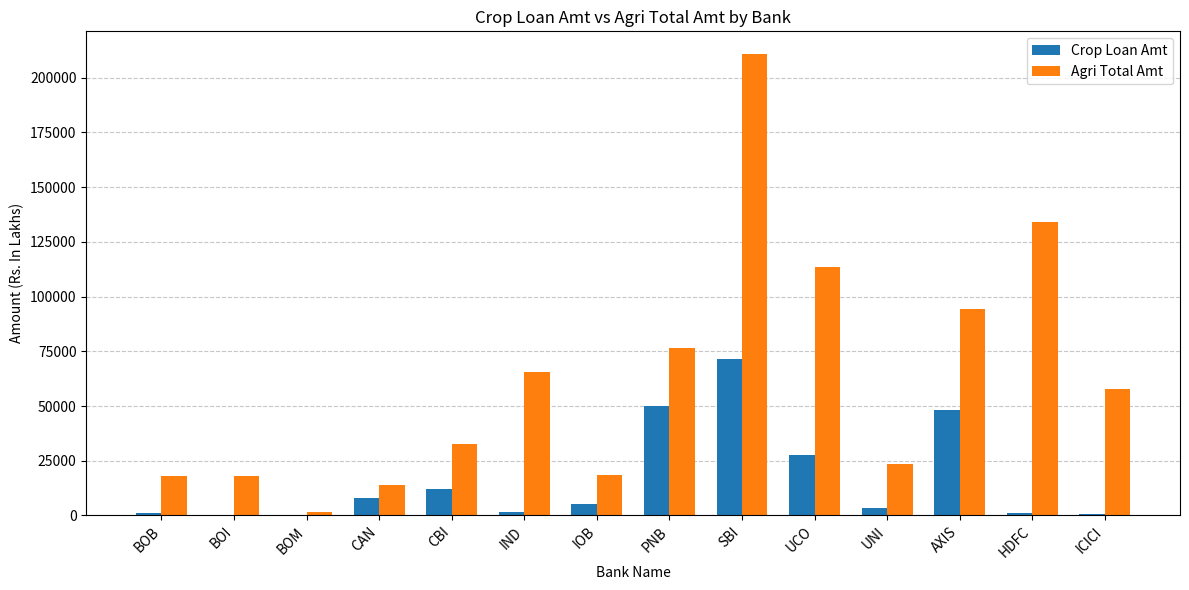

What are all the series names shown in the legend?

Crop Loan Amt, Agri Total Amt